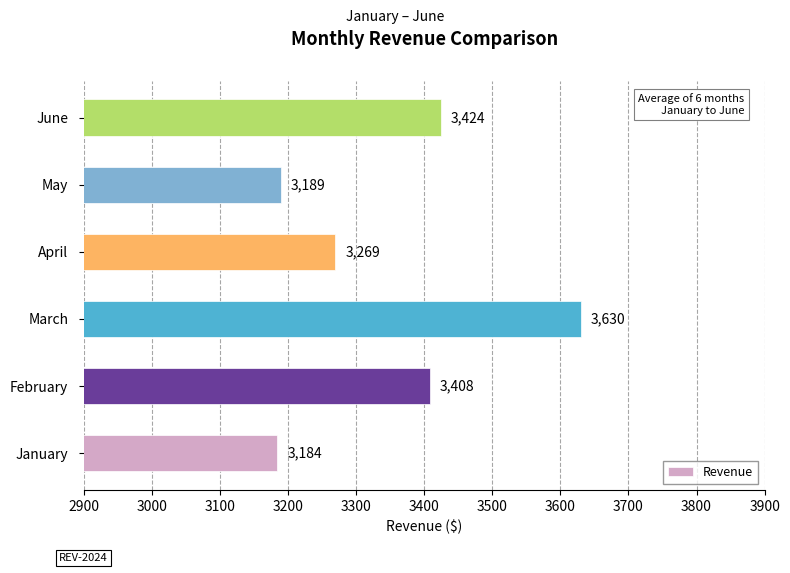

Reading bottom to top, extract all data points from this chart.

3184	3408	3630	3269	3189	3424